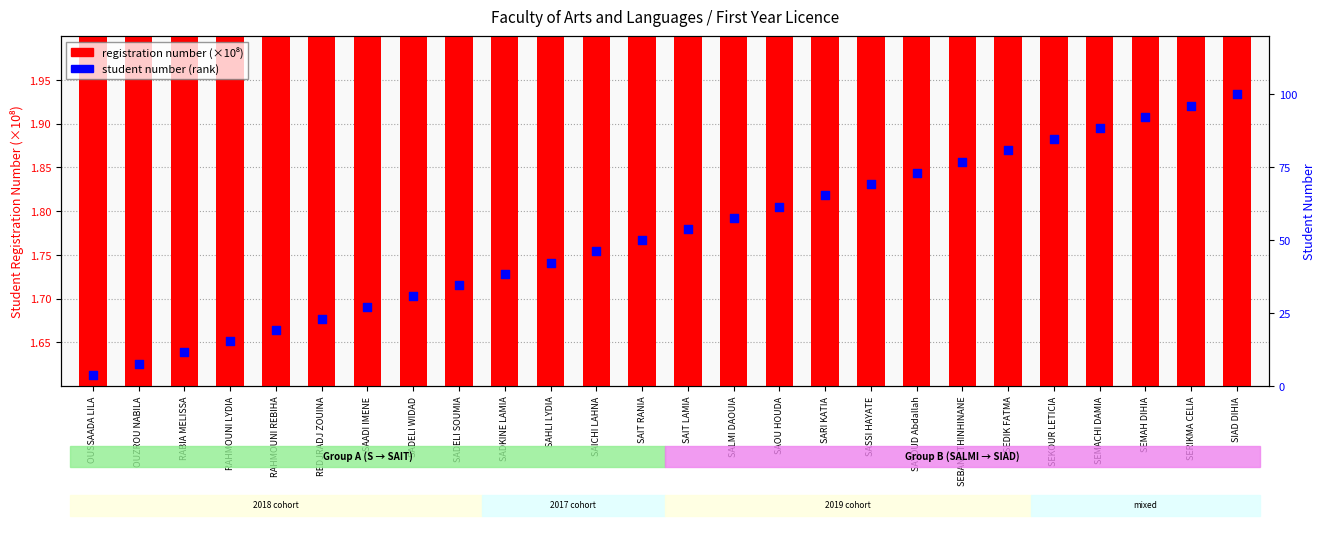

Which series has the largest Y range (max minus min)?

registration number (×10⁸)